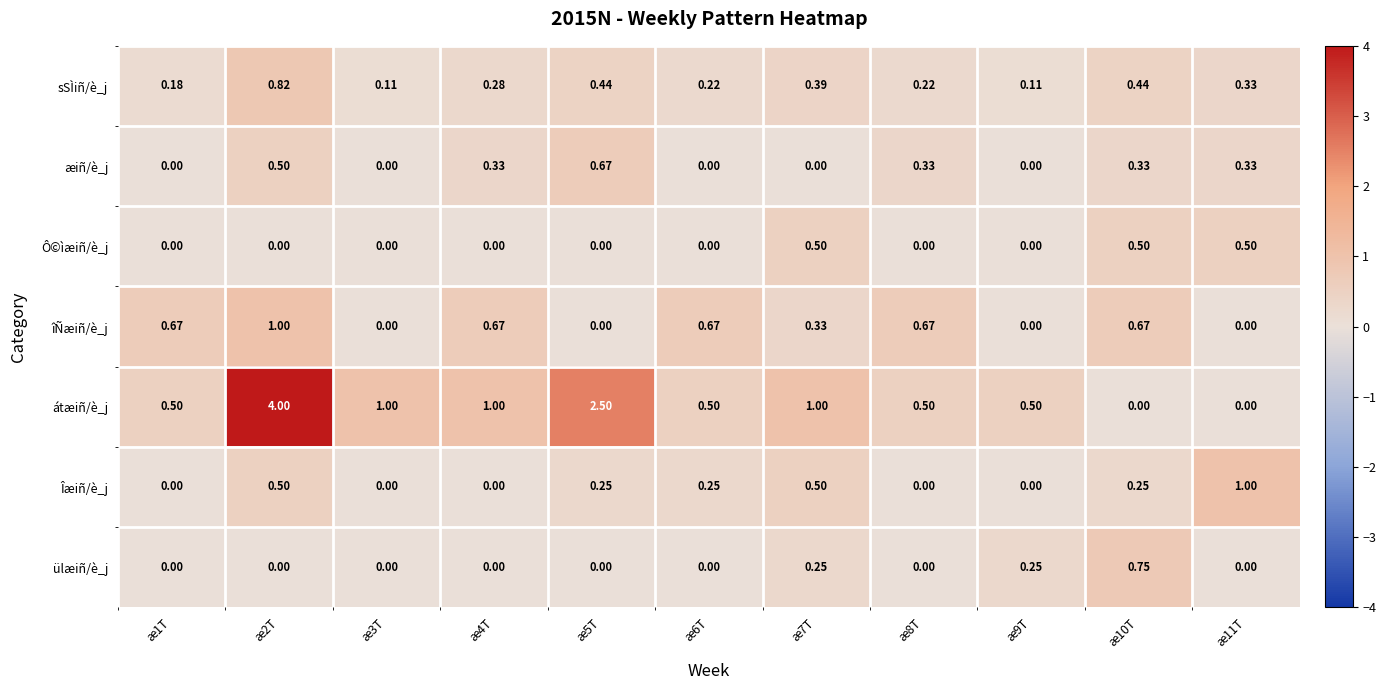

Is the value of îÑæiñ/è_j at æ8T greater than the value of ülæiñ/è_j at æ11T?

Yes